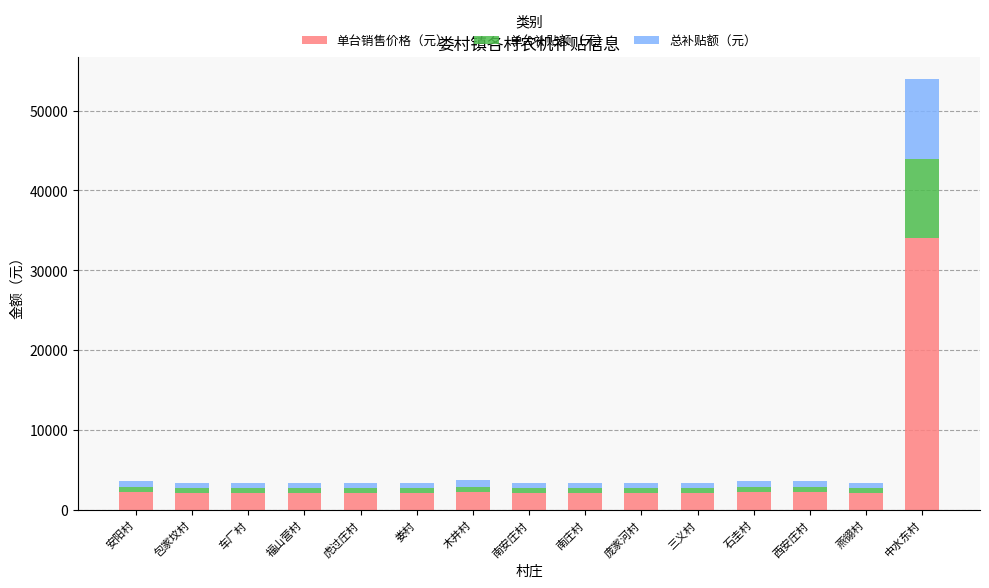

At which category is the sum across all series the highest?

中水东村